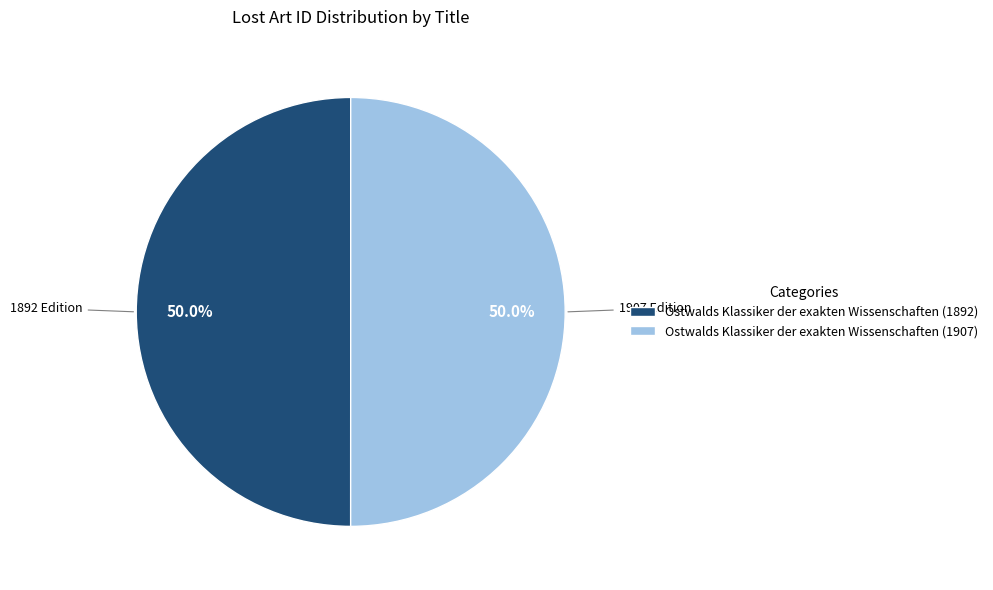

The Ostwalds Klassiker der exakten Wissenschaften (1892) slice represents 50% of the pie. True or false?

True